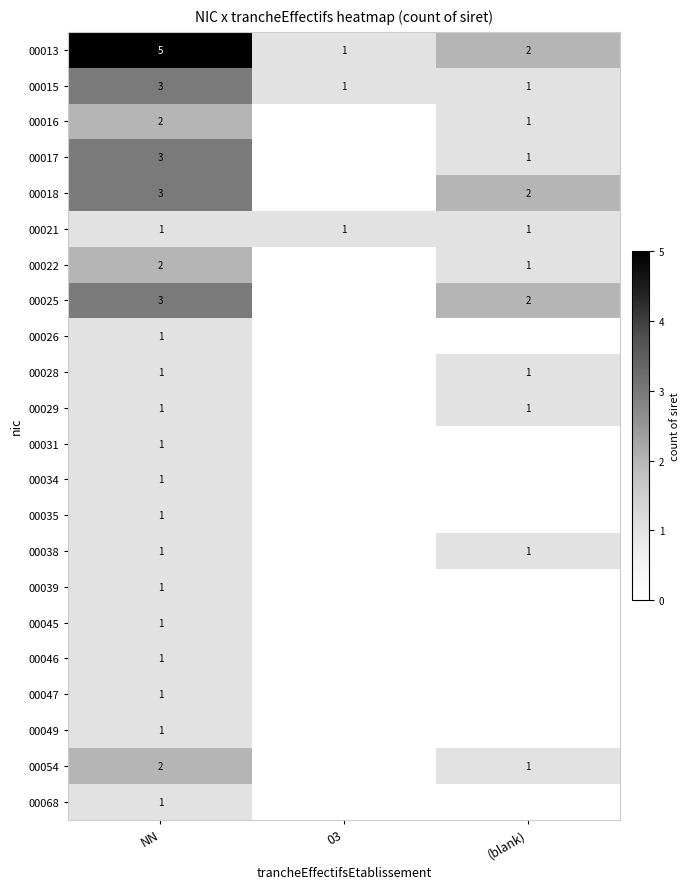

True or false: 00045 has a value of 1 at NN.

True